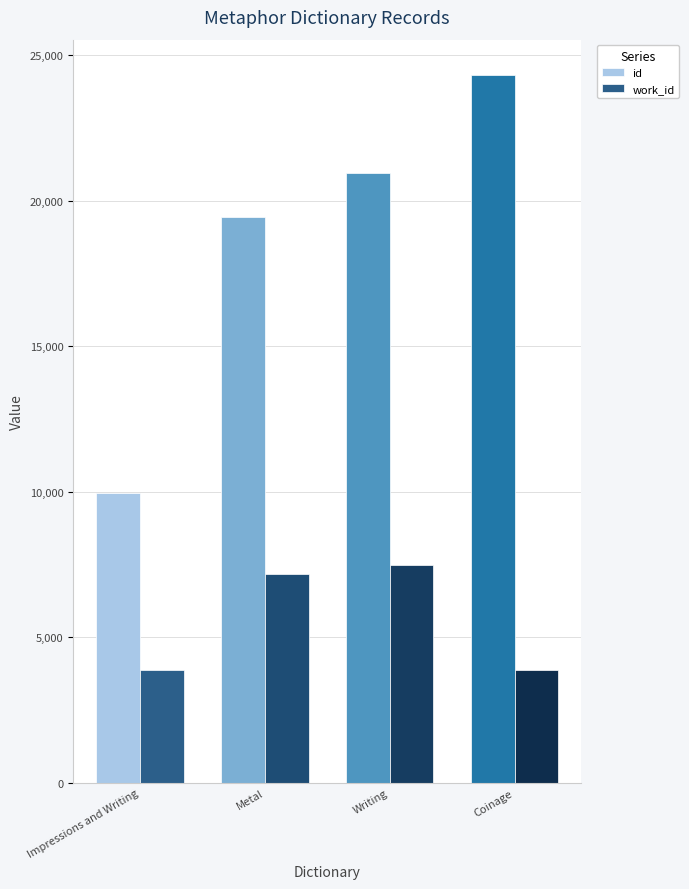

Where is id nearest to the value 17138?

Metal